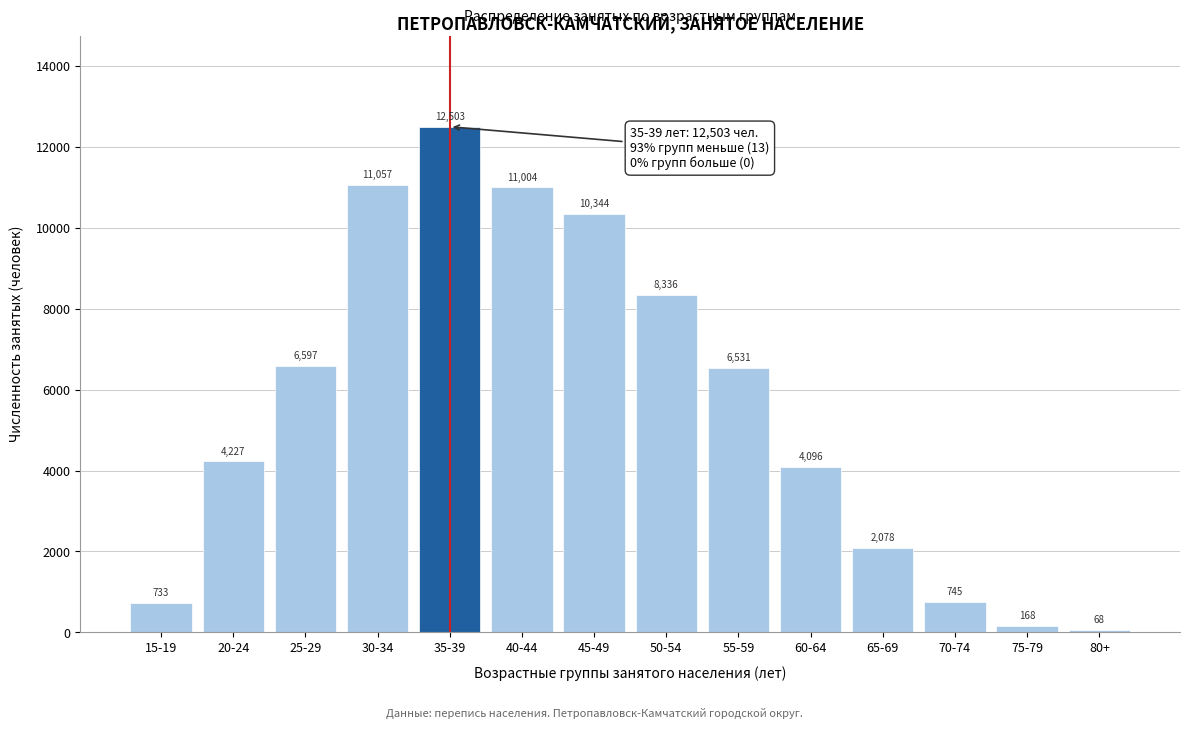

Reading left to right, extract all data points from this chart.

15-19=733	20-24=4227	25-29=6597	30-34=11057	35-39=12503	40-44=11004	45-49=10344	50-54=8336	55-59=6531	60-64=4096	65-69=2078	70-74=745	75-79=168	80+=68